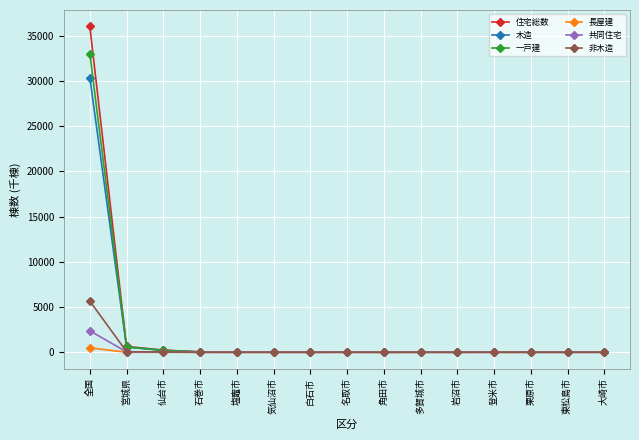

What is the maximum value for 木造?

30366.4